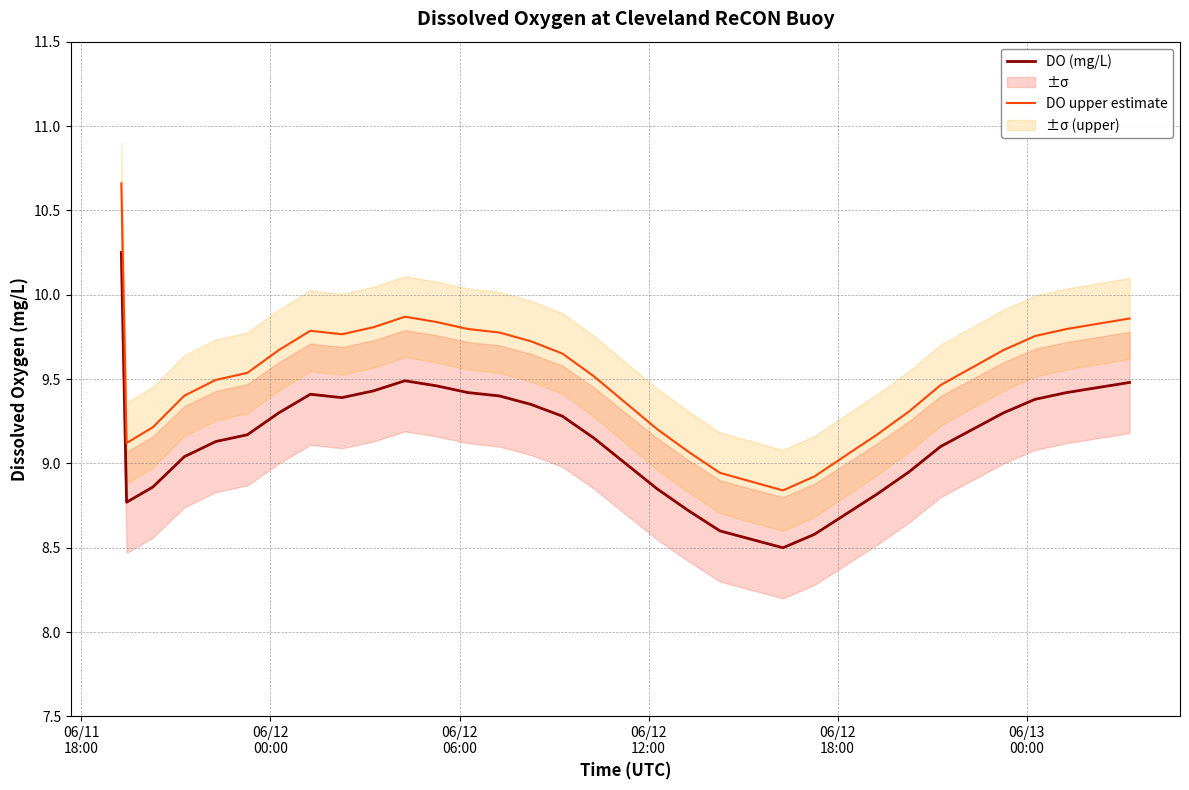

True or false: DO upper estimate and DO (mg/L) intersect in this chart.

False